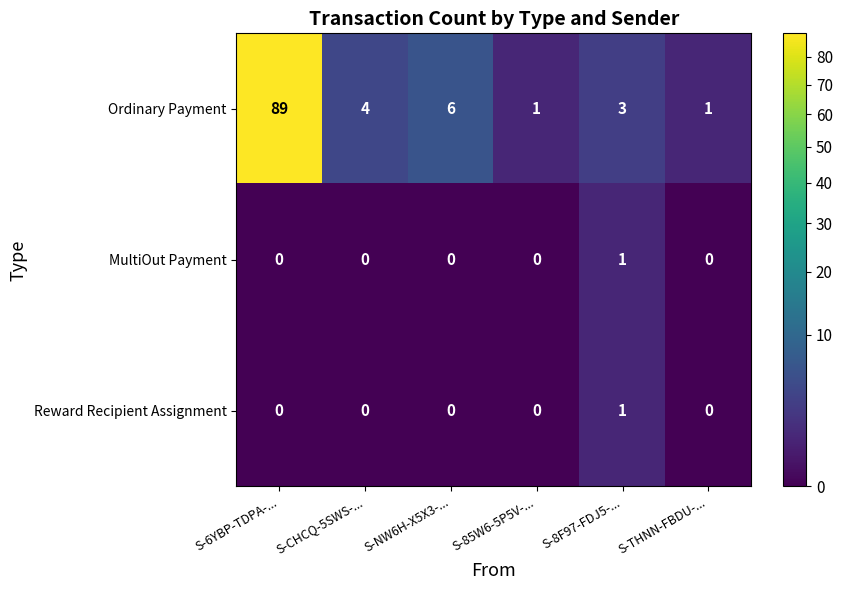

What is the greatest value displayed?

89